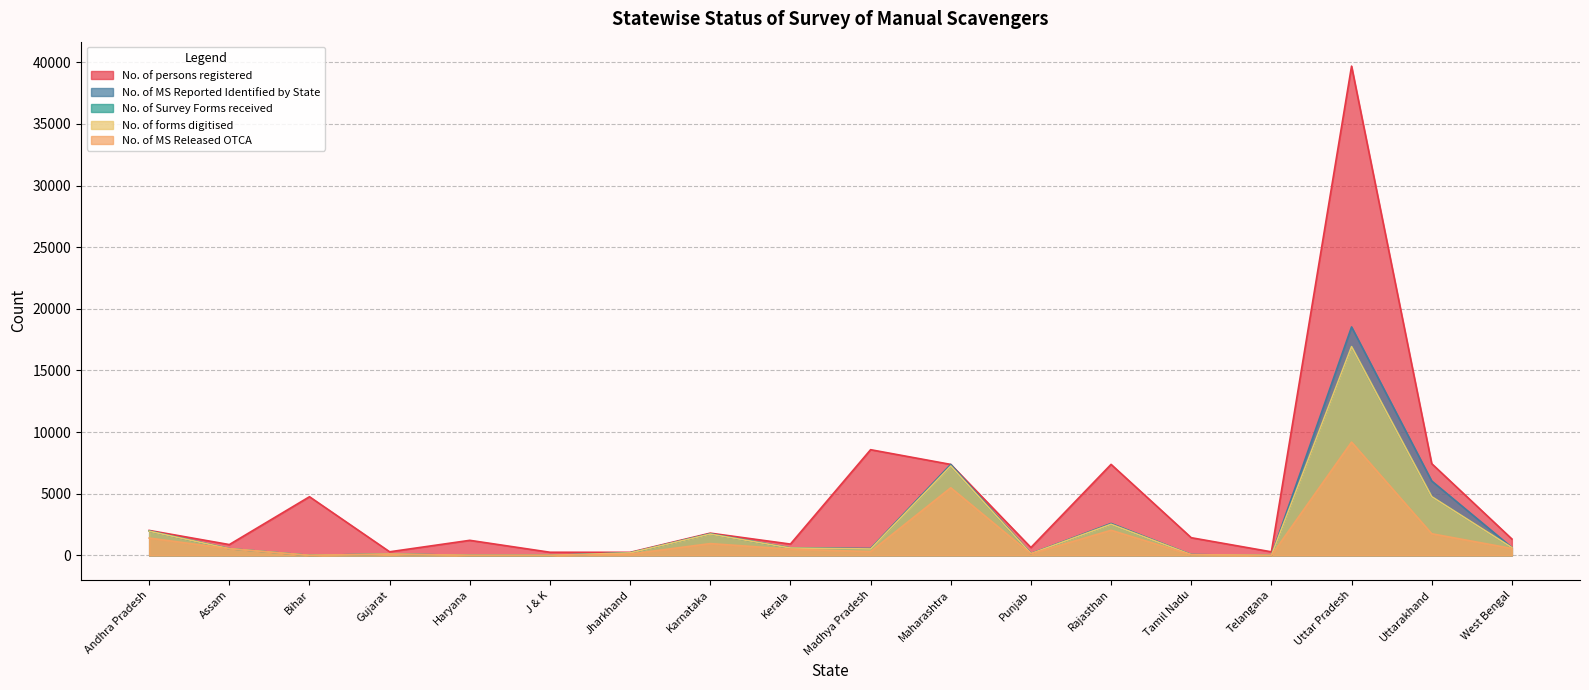

Reading left to right, transcribe all the data shown in this chart.

No. of persons registered: 2024	876	4757	291	1221	254	246	1803	916	8572	7378	636	7381	1433	288	39683	7440	1329
No. of MS Reported Identified by State: 1982	542	0	108	0	0	201	1754	600	562	7378	142	2590	62	0	18529	6033	637
No. of Survey Forms received: 1963	542	0	108	0	0	199	1728	598	518	7250	142	2525	58	0	16934	4766	633
No. of forms digitised: 1963	542	0	108	0	0	199	1728	598	518	7250	142	2525	58	0	16934	4766	633
No. of MS Released OTCA: 1404	538	0	96	0	0	108	956	504	305	5484	125	2037	41	0	9189	1755	559